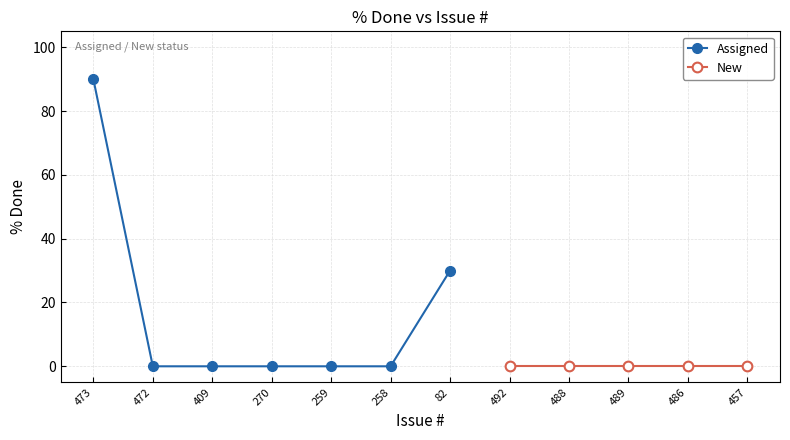

Reading left to right, transcribe all the data shown in this chart.

90	0	0	0	0	0	30	0	0	0	0	0